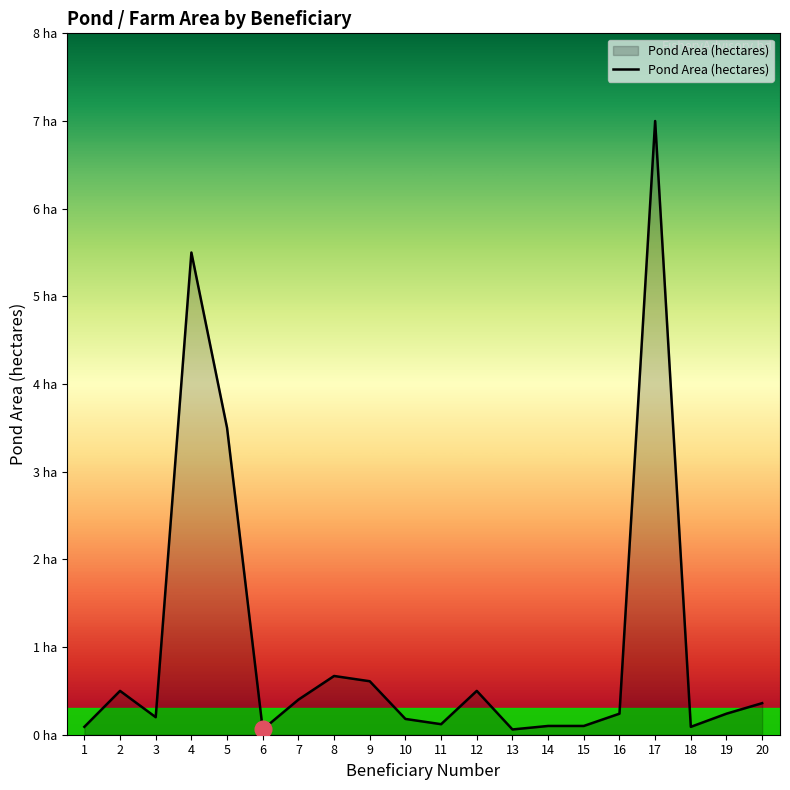

The value at 14 is 0.0. True or false?

False